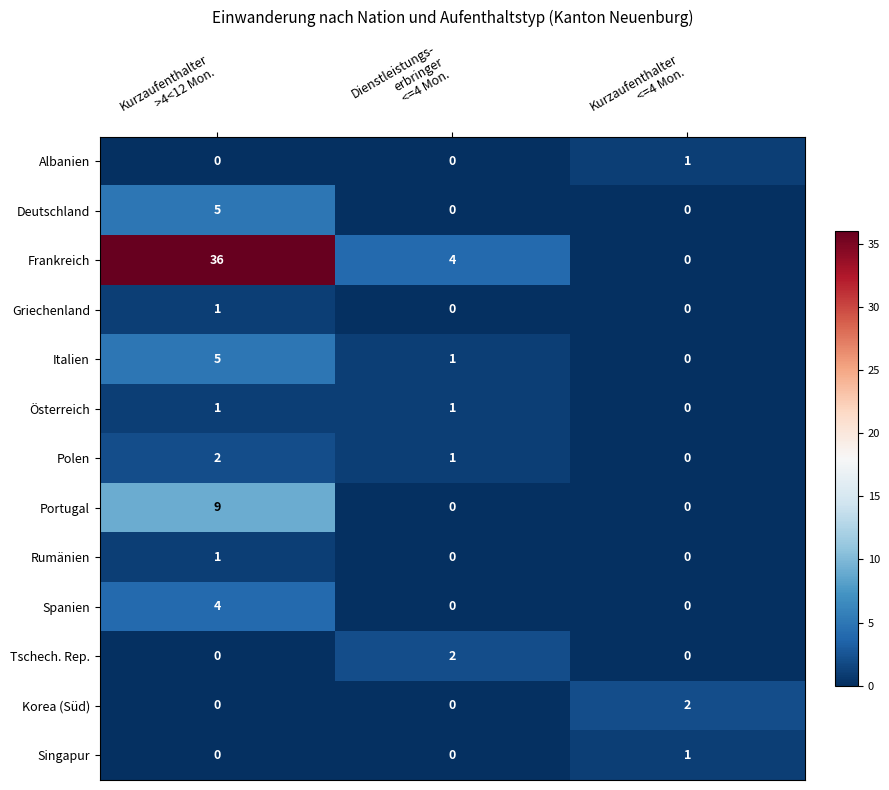

Which series has the widest spread of values?

Frankreich